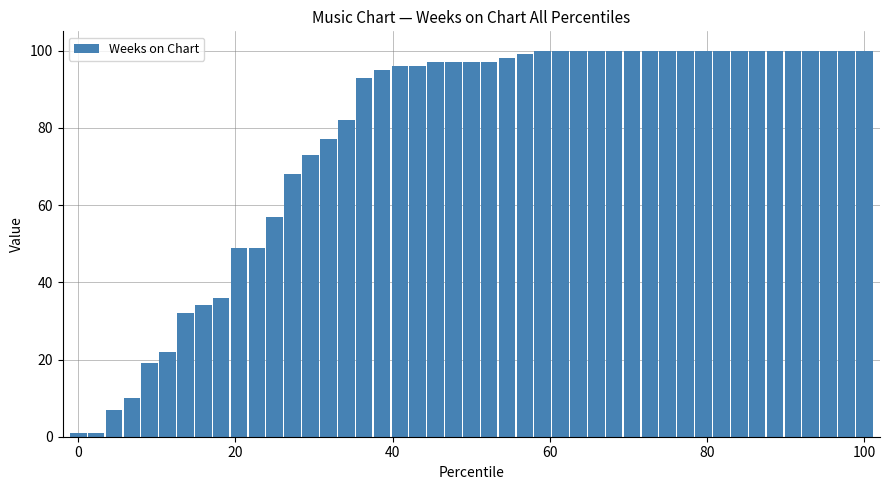

What is the greatest value displayed?

100